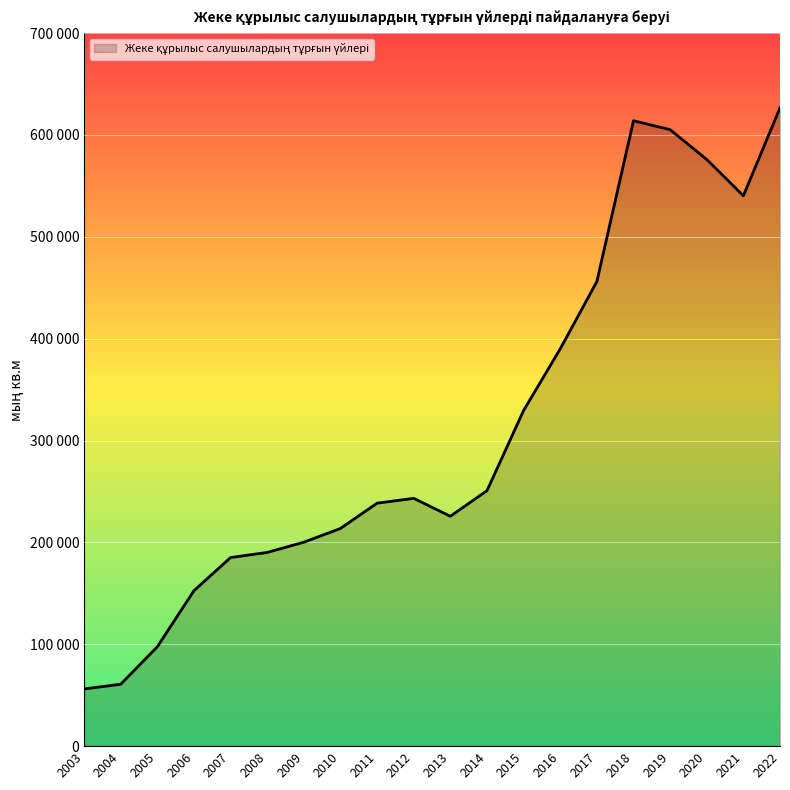

What is the change in value from 2008 to 2010?

+23542